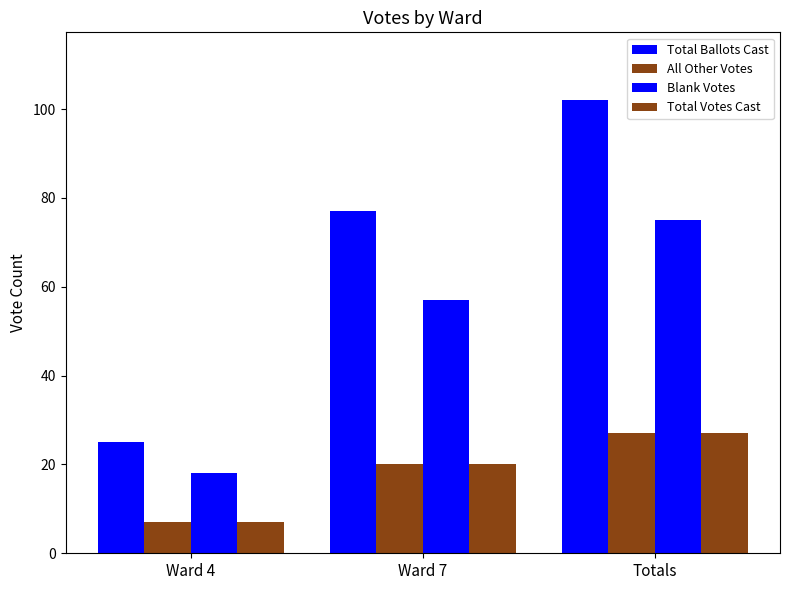

What is the value of the Total Votes Cast bar at the 3rd from the left?

27